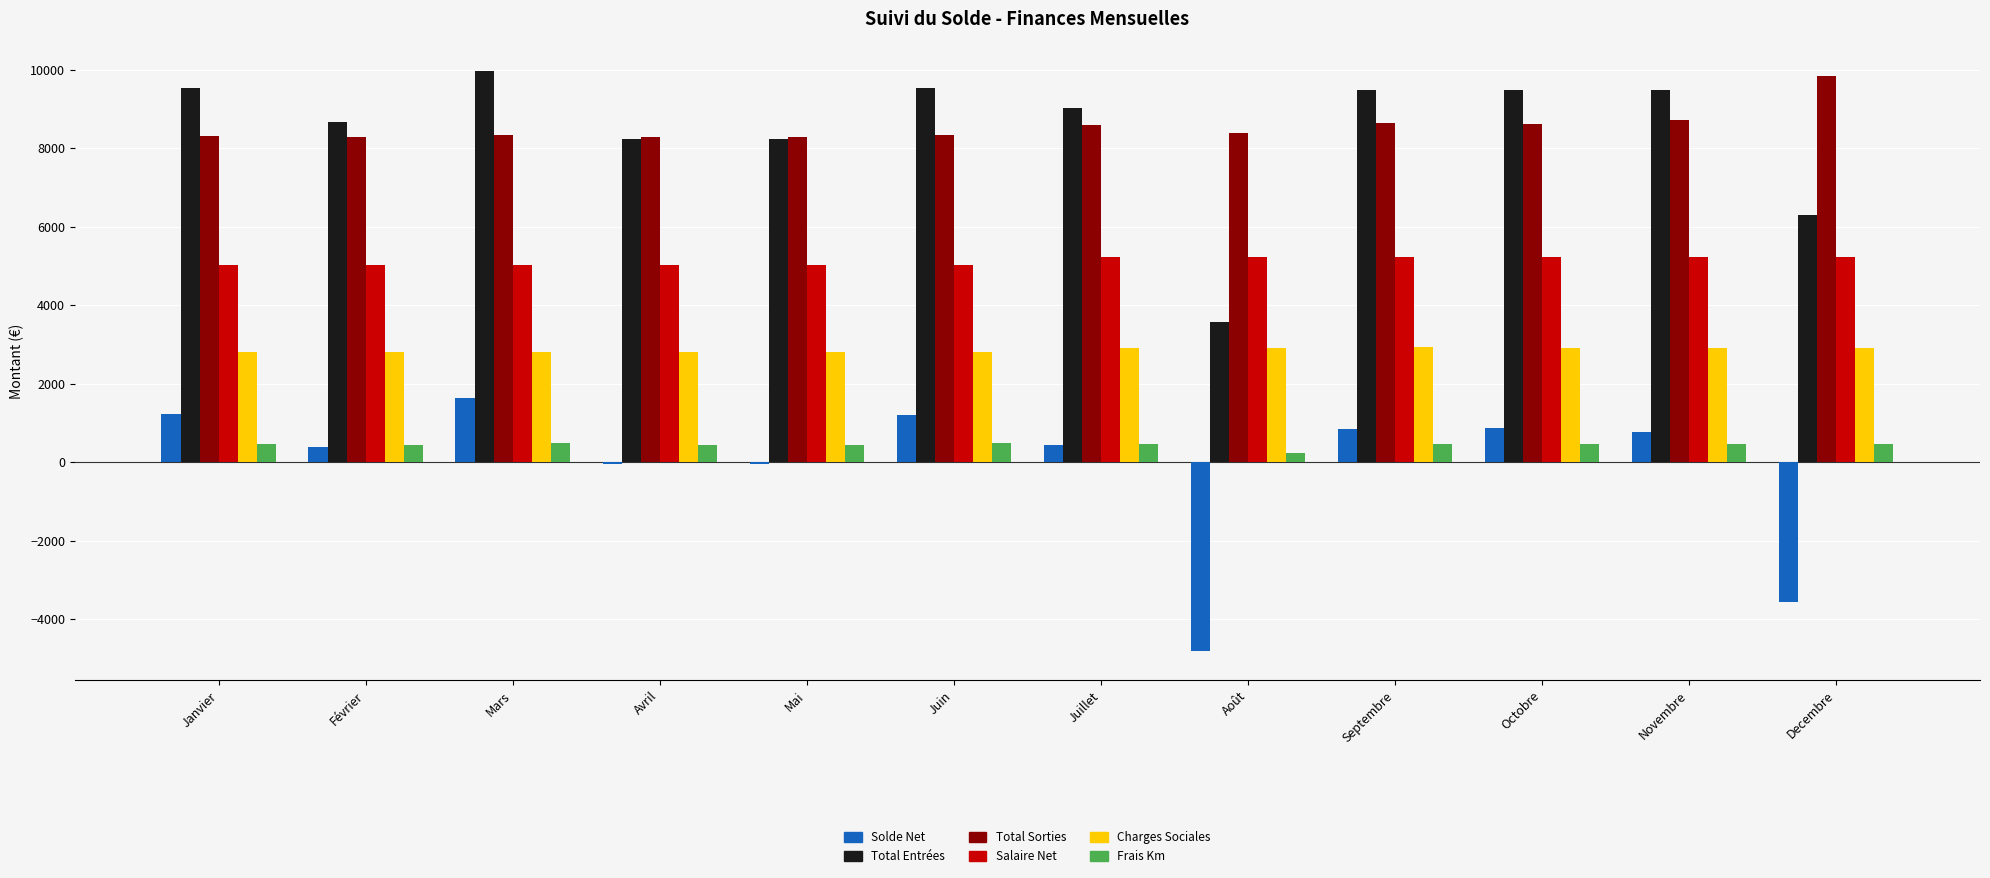

What is the difference between the highest and lowest values at Septembre?

9011.4